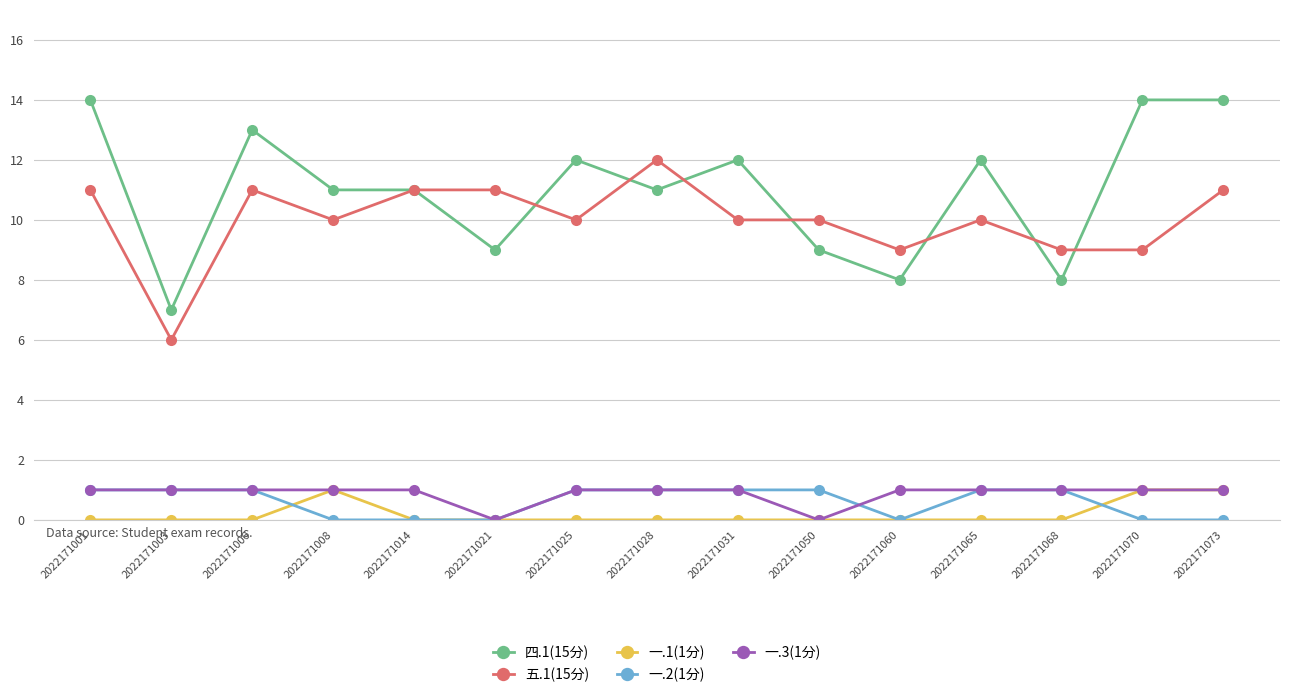

Reading right to left, transcribe all the data shown in this chart.

四.1(15分): 14	14	8	12	8	9	12	11	12	9	11	11	13	7	14
五.1(15分): 11	9	9	10	9	10	10	12	10	11	11	10	11	6	11
一.1(1分): 1	1	0	0	0	0	0	0	0	0	0	1	0	0	0
一.2(1分): 0	0	1	1	0	1	1	1	1	0	0	0	1	1	1
一.3(1分): 1	1	1	1	1	0	1	1	1	0	1	1	1	1	1